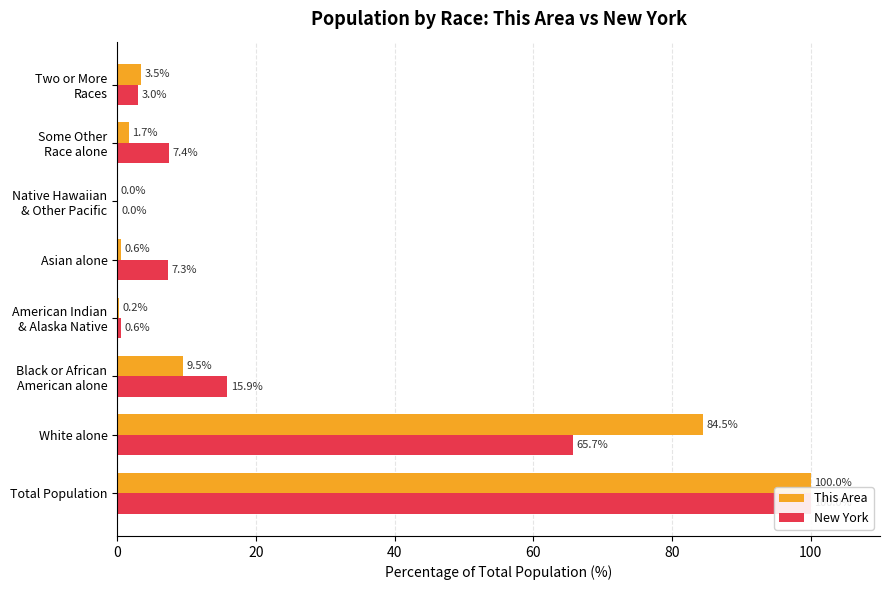

How many bars are there in each group?

2